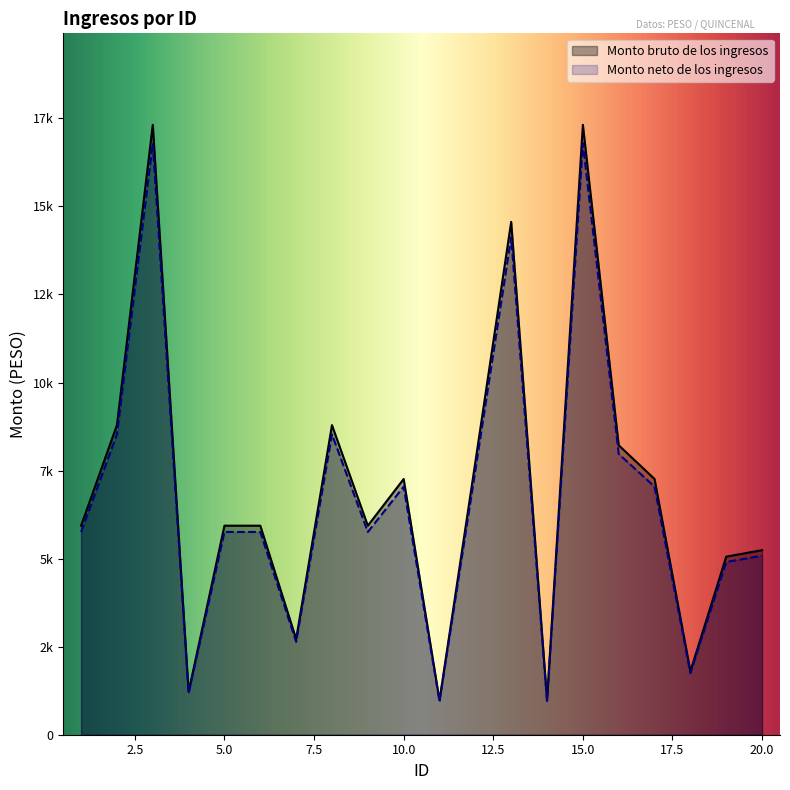

Rank the series at 4 from highest to lowest value.

Monto bruto de los ingresos, Monto neto de los ingresos